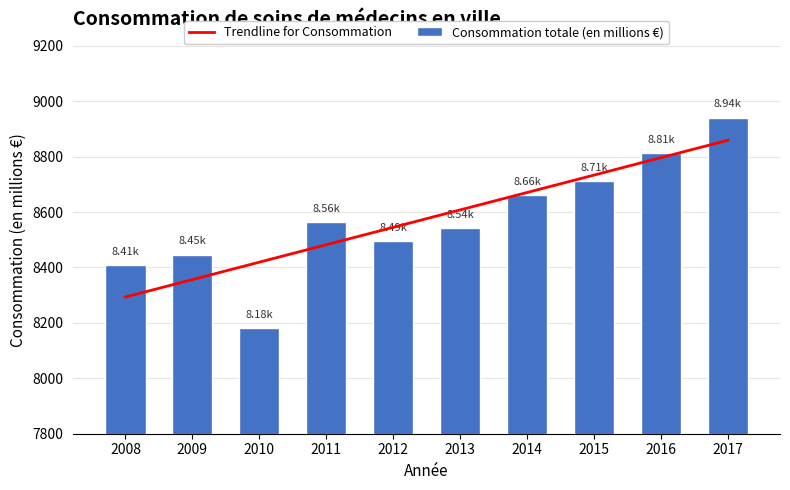

What value does the data have at 2017?

8940.9